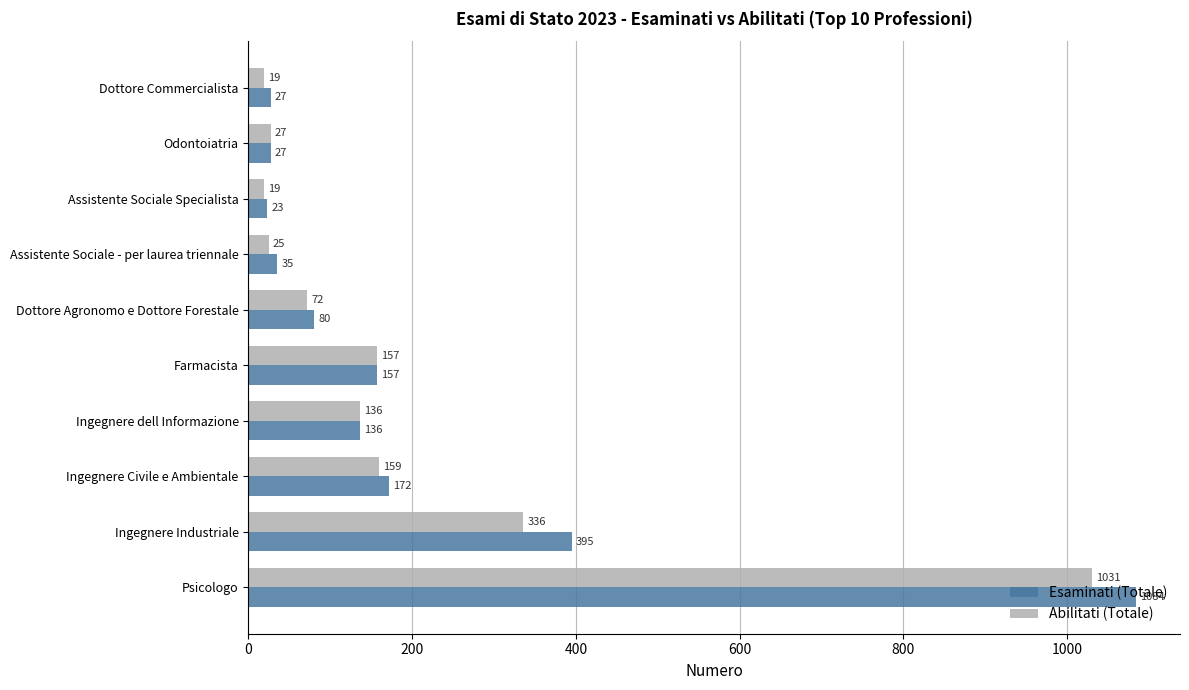

List the series in order of their peak value, highest first.

Esaminati (Totale), Abilitati (Totale)